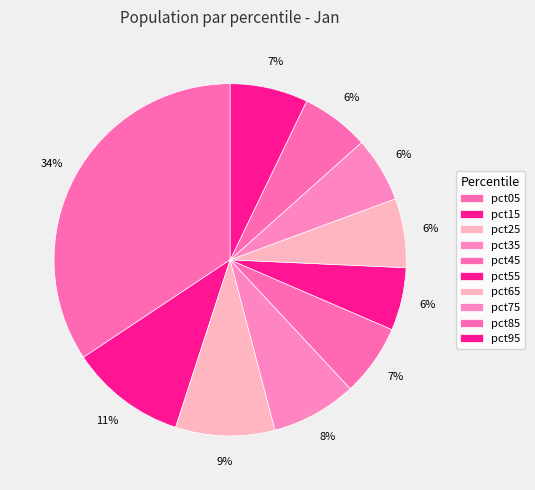

How many segments does this pie chart have?

10